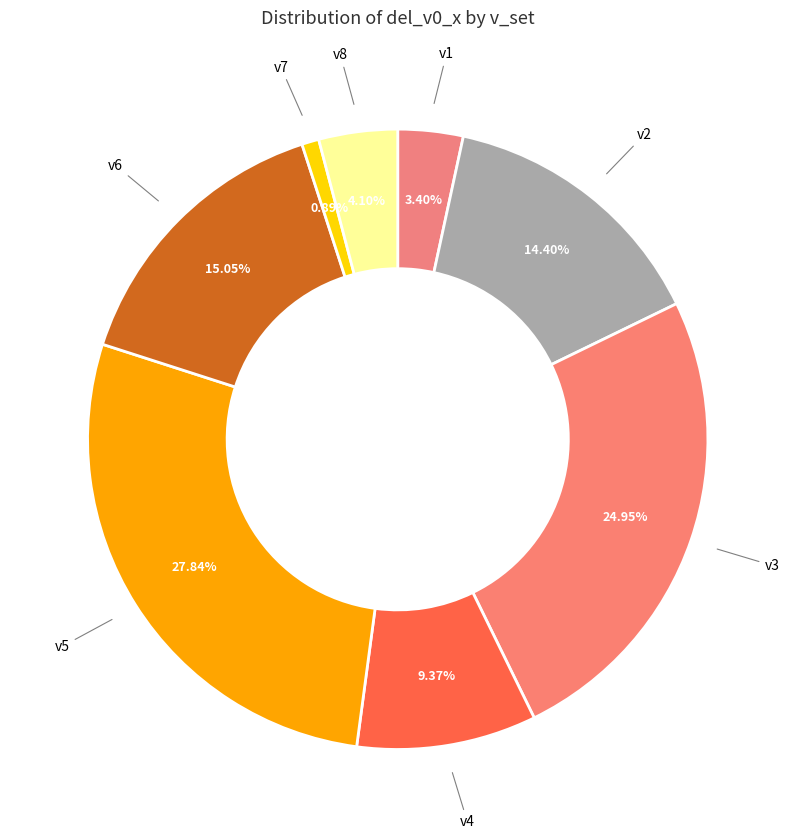

Count the number of slices in the pie.

8